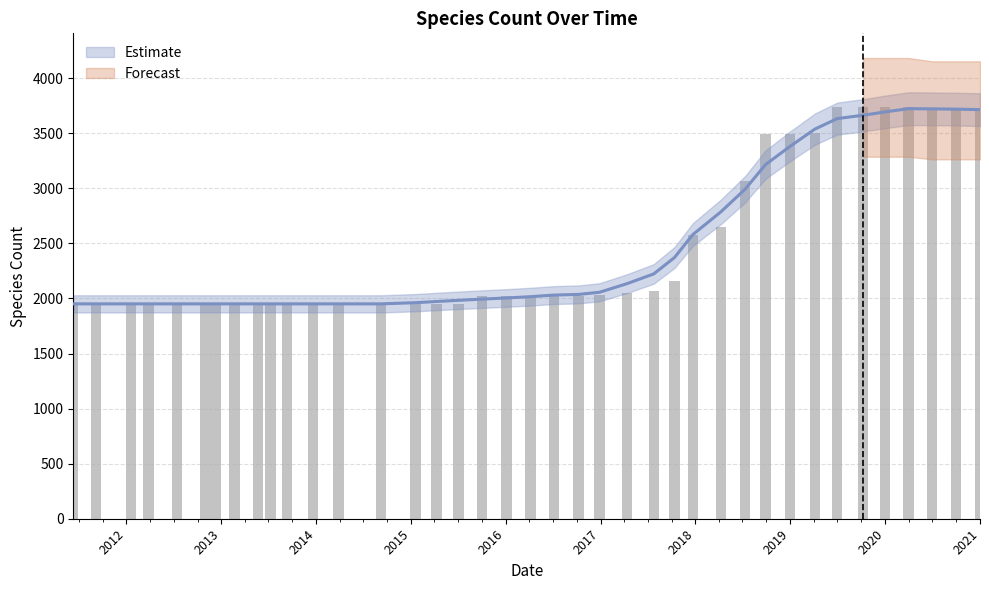

Is it true that the value at 2015 is 452?

False